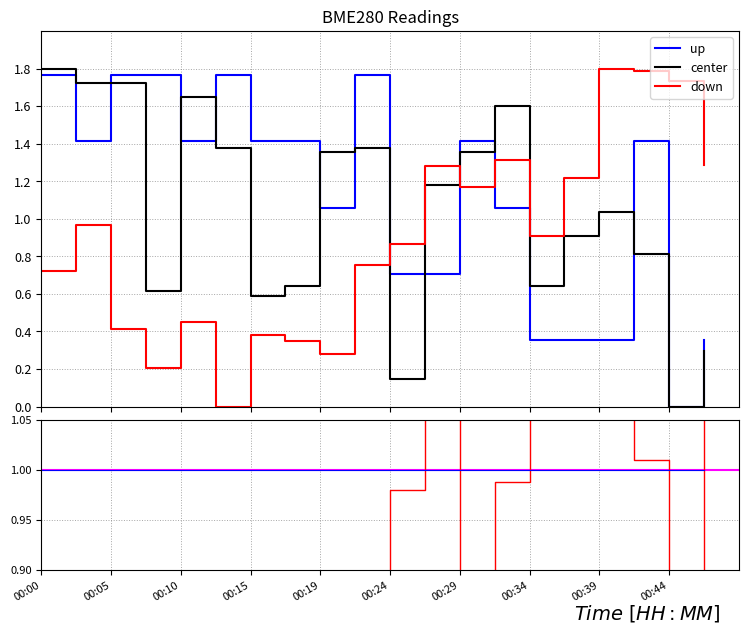

In BME280_humidity, how many points are higher than both neighbors (excluding endpoints)?

4